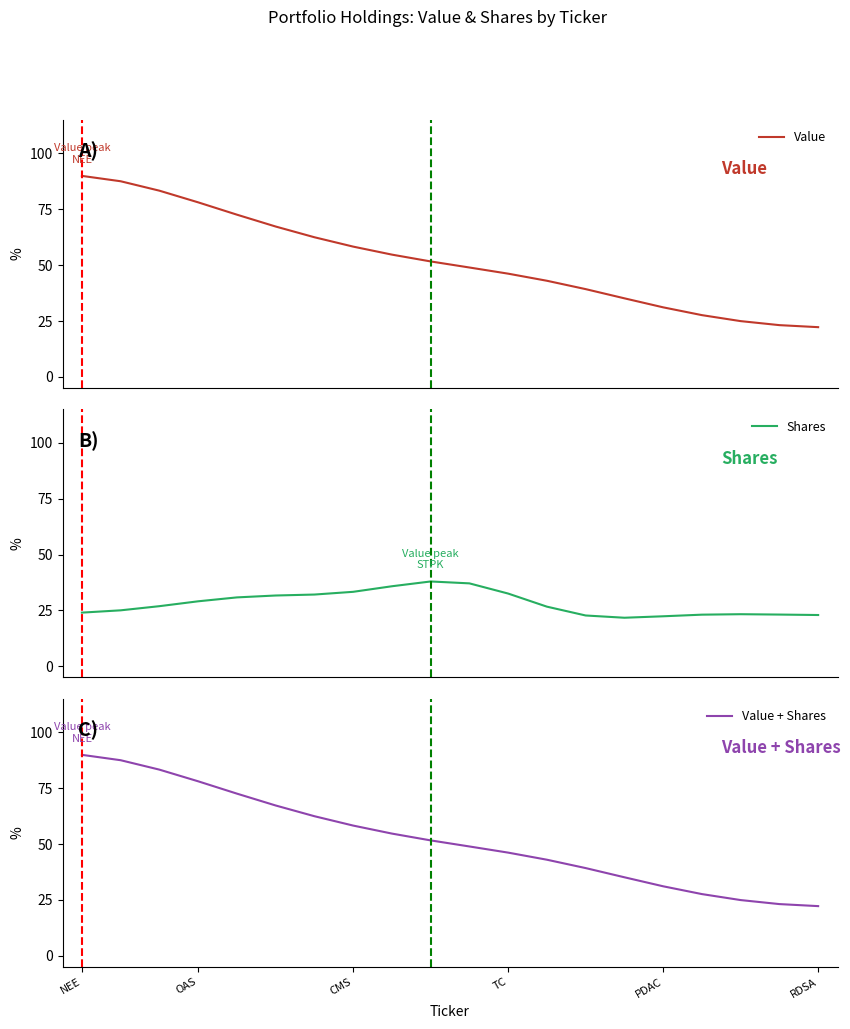

How many data points in Value are less than 51?

10